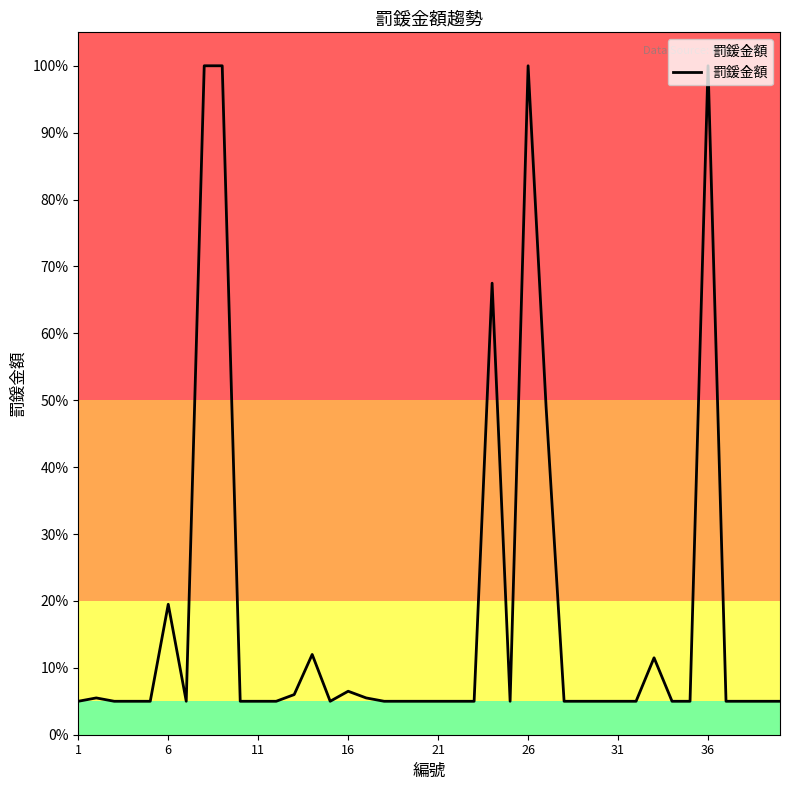

Which category has the highest value across all series?

36